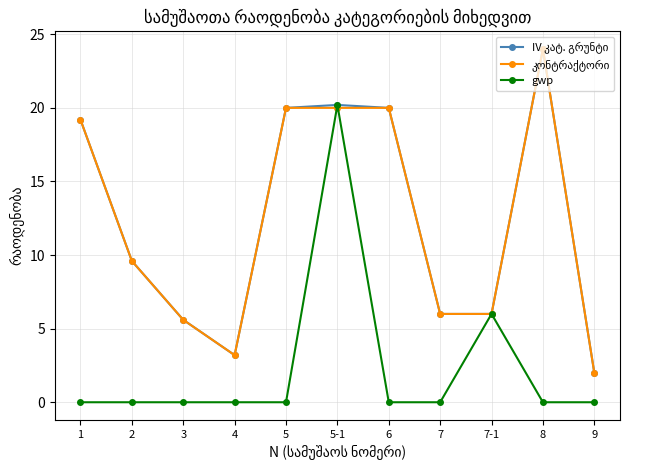

What is the label of the 1st point from the left?

1